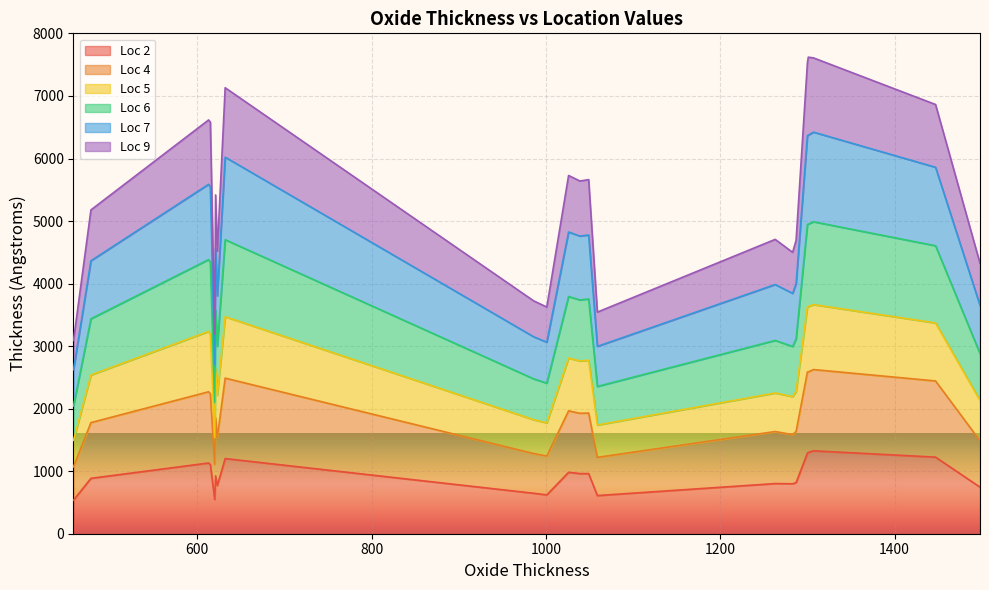

In Loc 4, how many points are lower than both neighbors (excluding endpoints)?

6